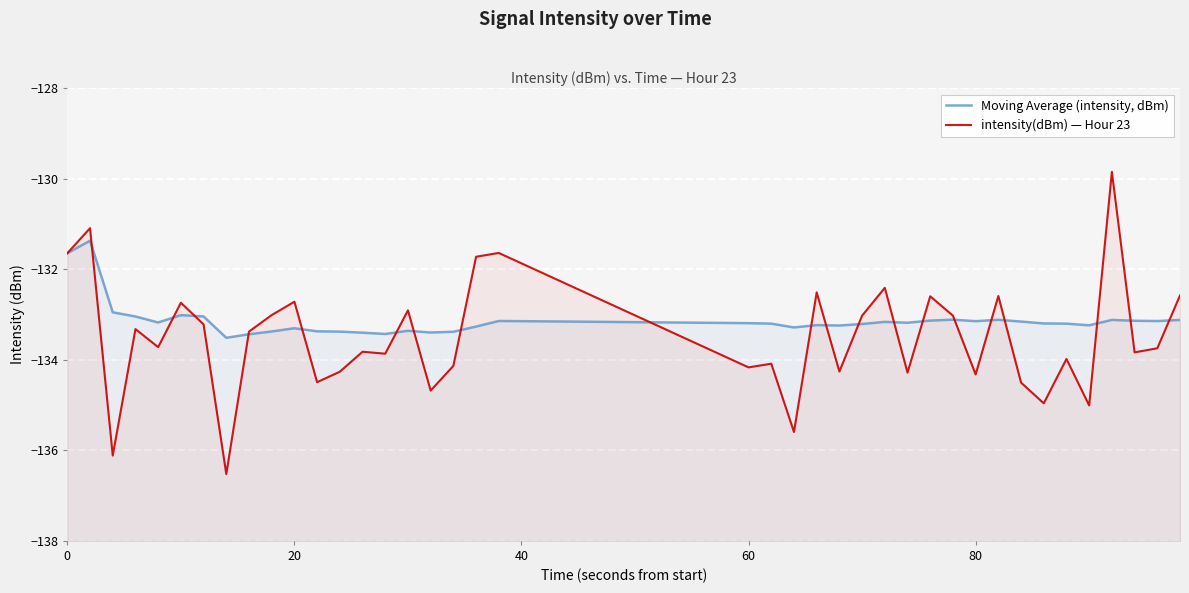

Rank the series by their maximum value, from lowest to highest.

Moving Average (intensity, dBm), intensity(dBm) — Hour 23